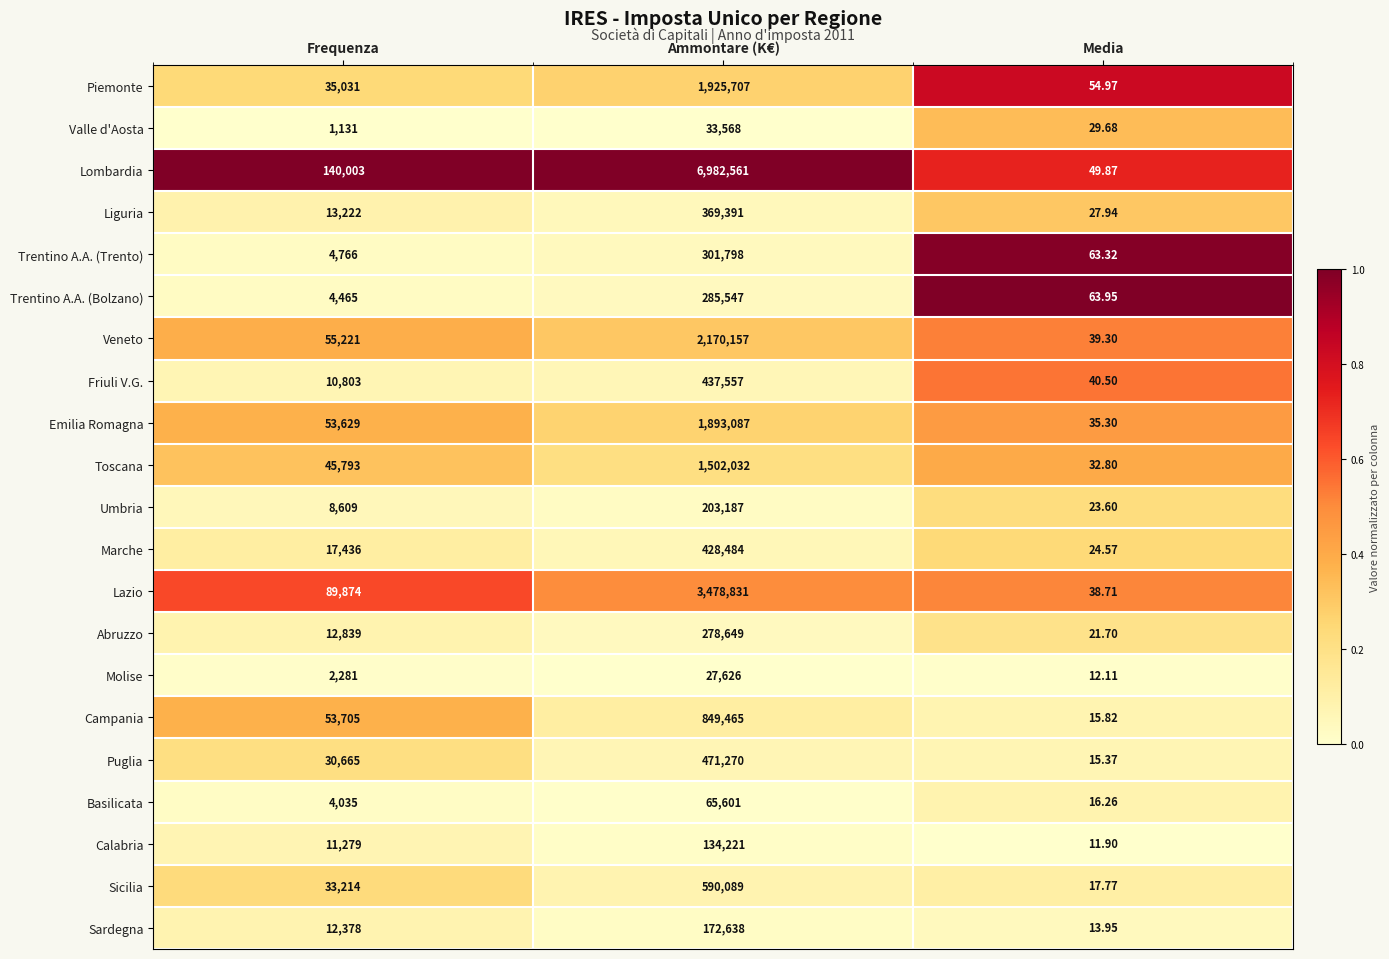

At which label is Basilicata closest to 32808?

Frequenza